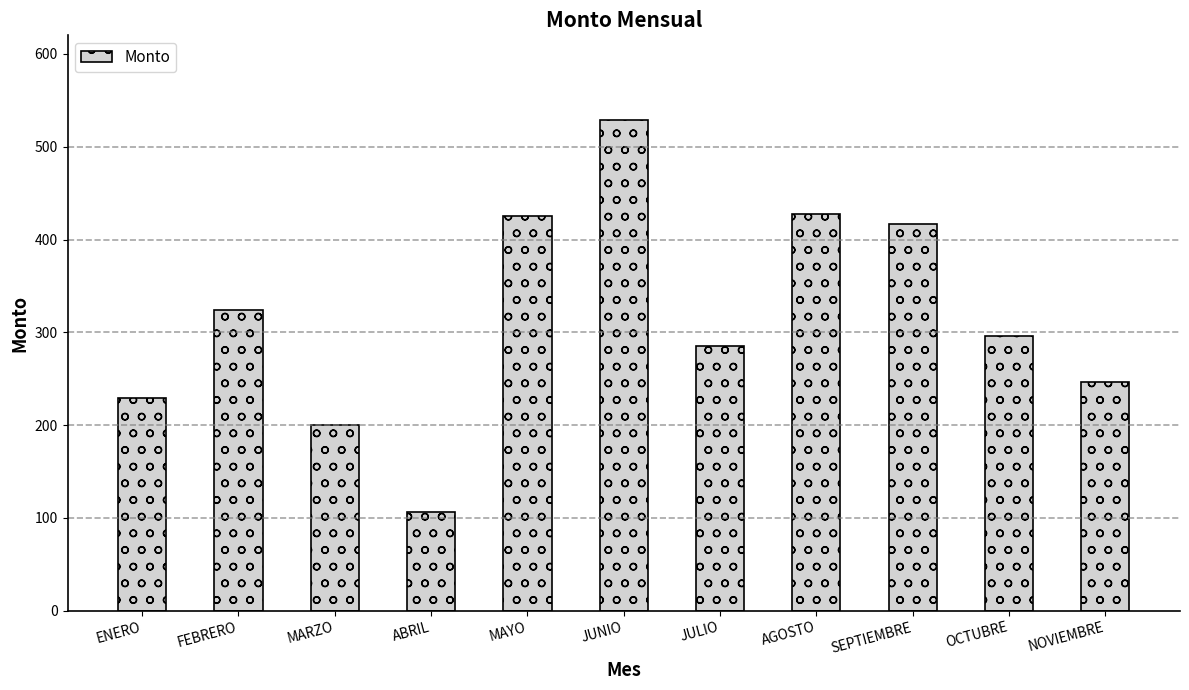

What is the difference between the maximum and minimum values?

422.2